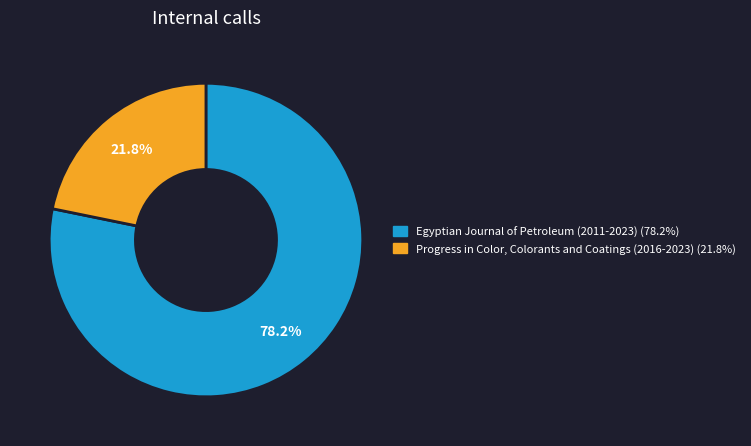

How many slices are in this pie chart?

2